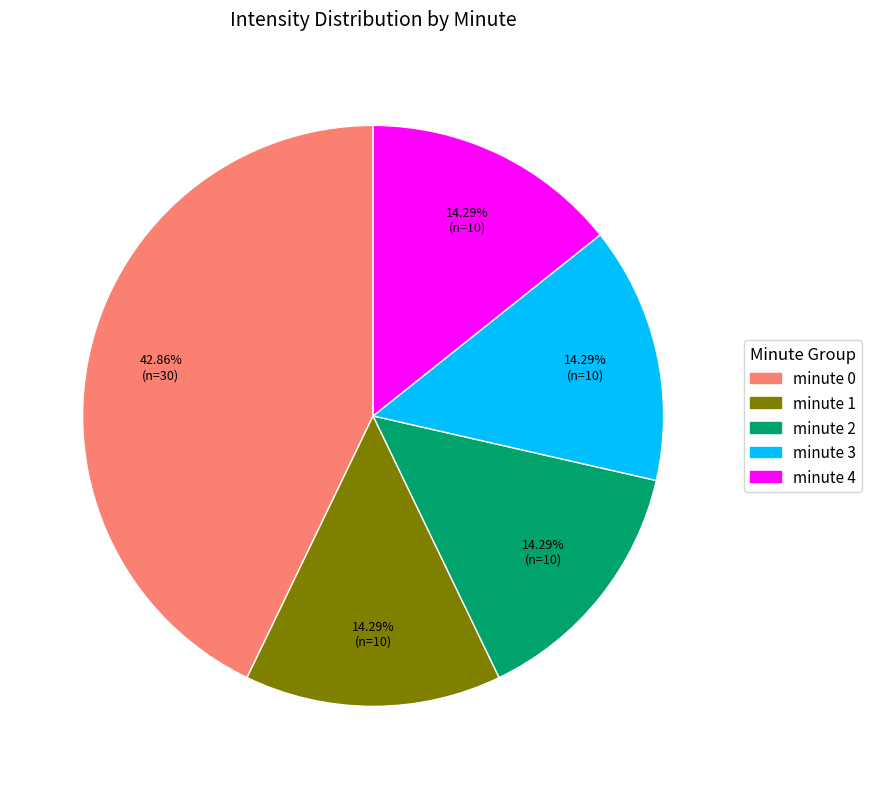

Combined, what portion of the pie is minute 2 and minute 3?

28.6%